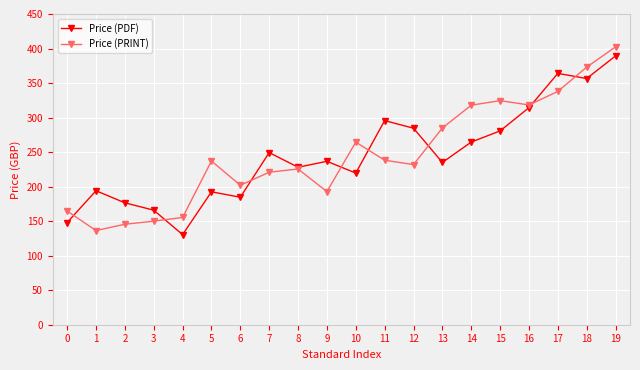

Rank the series at 17 from highest to lowest value.

Price (PDF), Price (PRINT)